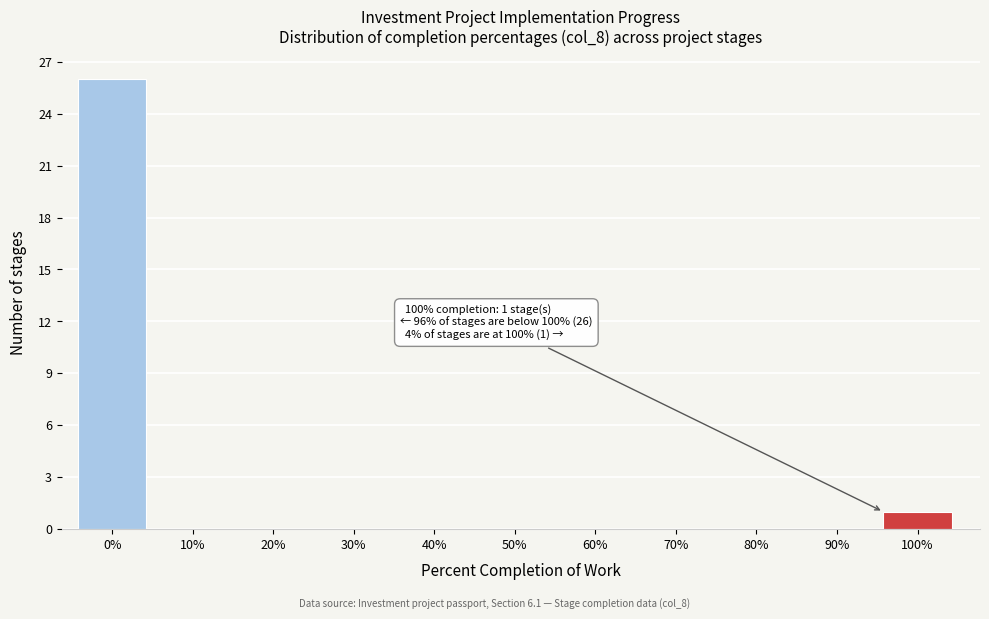

Reading left to right, transcribe all the data shown in this chart.

0%=26	10%=0	20%=0	30%=0	40%=0	50%=0	60%=0	70%=0	80%=0	90%=0	100%=1